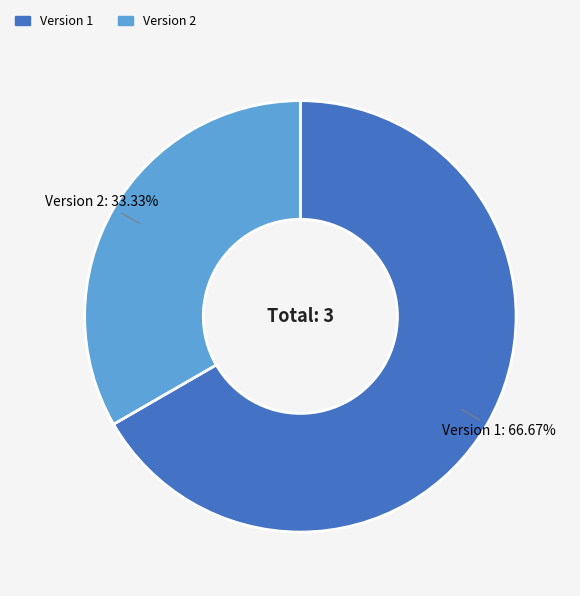

Is there any slice that represents more than half of the pie?

Yes